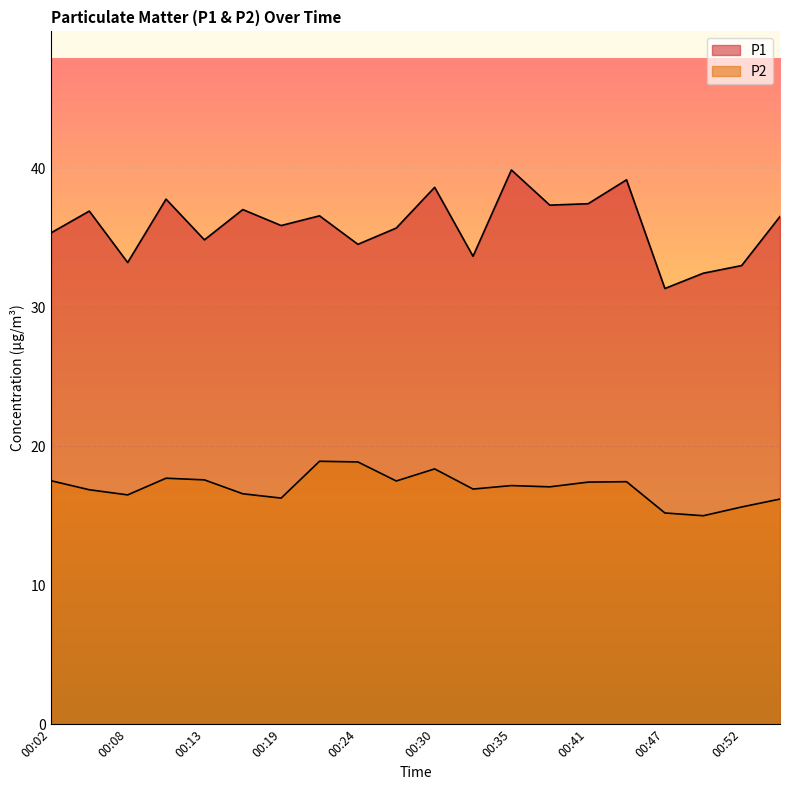

What is the spread (max minus min) of values at 00:33?

16.8